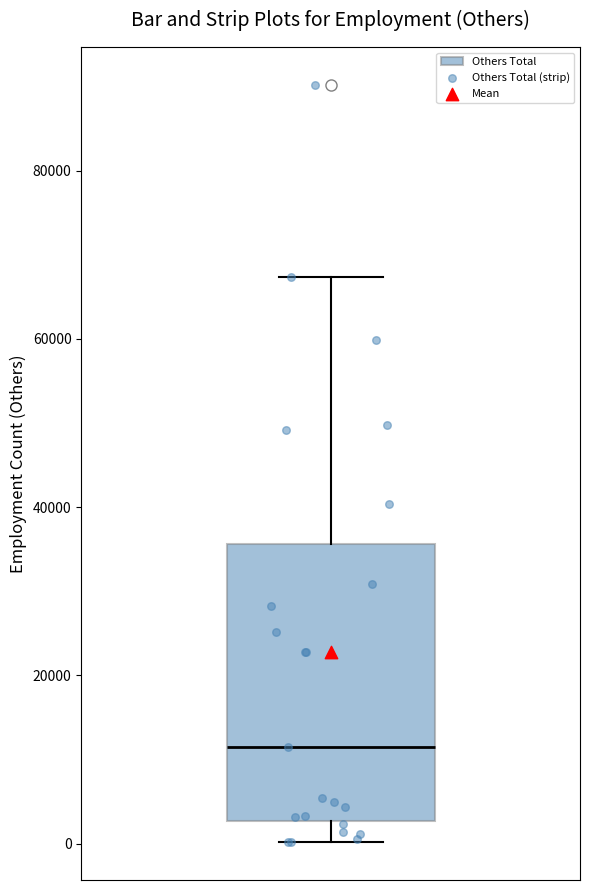

Transcribe this box plot: give where the median line is, the range the box spans, and where the two whiskers end, as read against the y-axis. The values are not printed on the chart, so give them approximately, as read against the axis.

median 12000, box 2000 to 36000, whiskers 0 to 68000